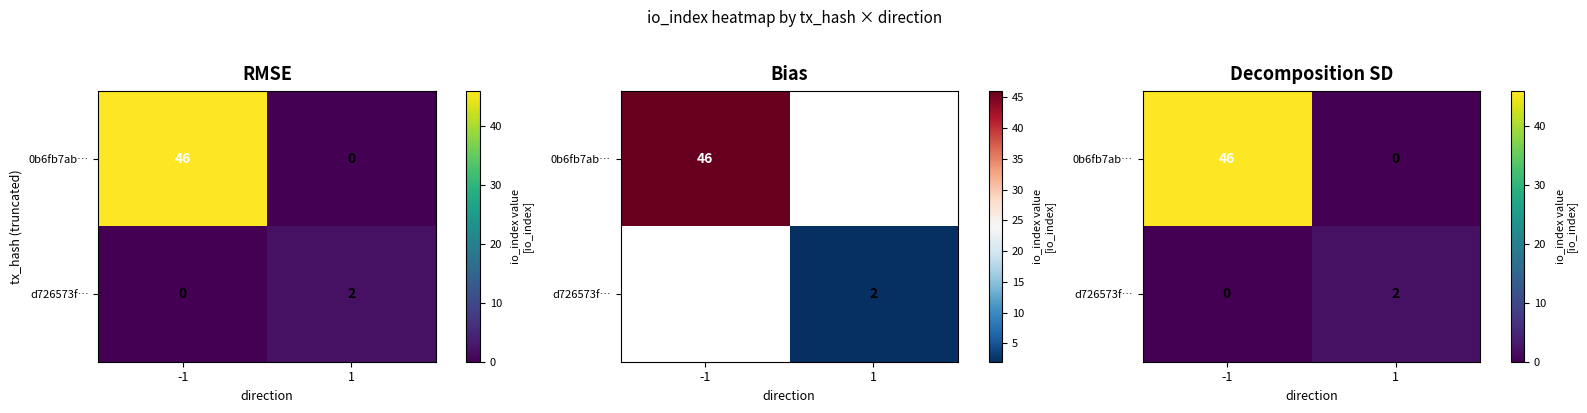

Where is 0b6fb7ab… nearest to the value 23?

-1